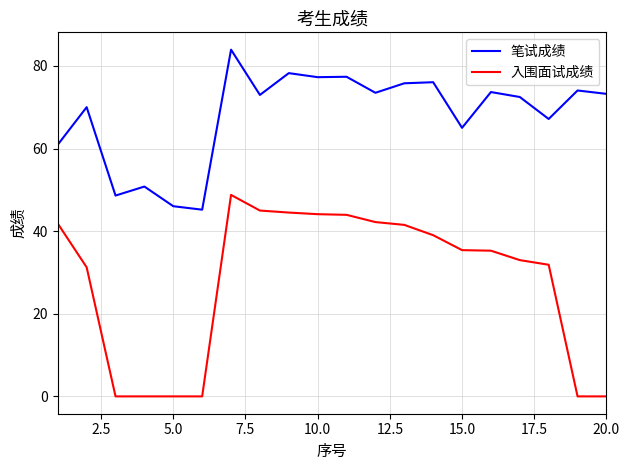

Which series has the largest total across all categories?

笔试成绩